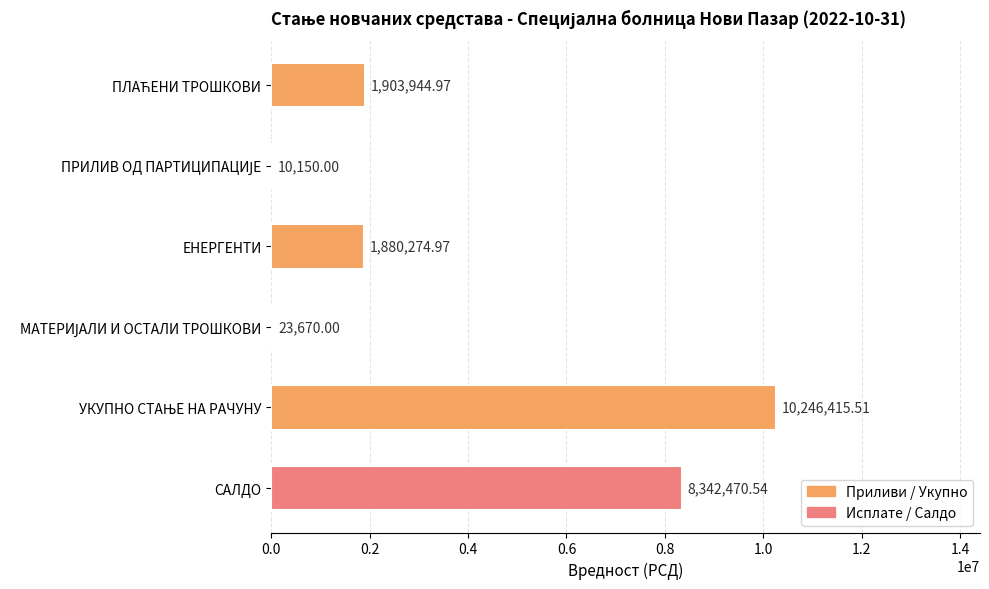

Where is the data nearest to the value 5128282?

САЛДО